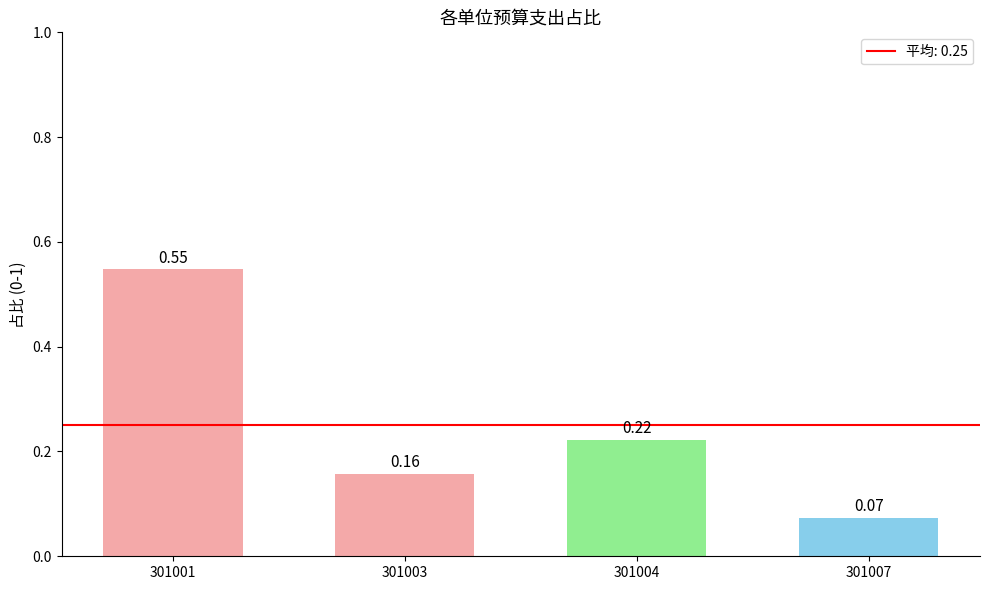

What is the change in value from 301003 to 301004?

+0.1